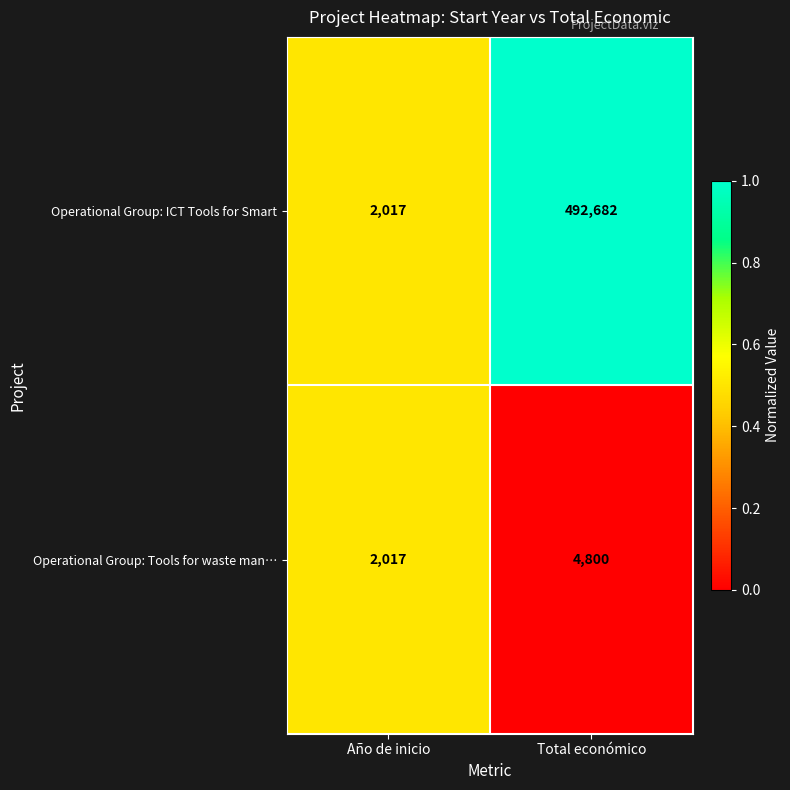

True or false: Operational Group: Tools for waste man… has a value of 4800 at Total económico.

True